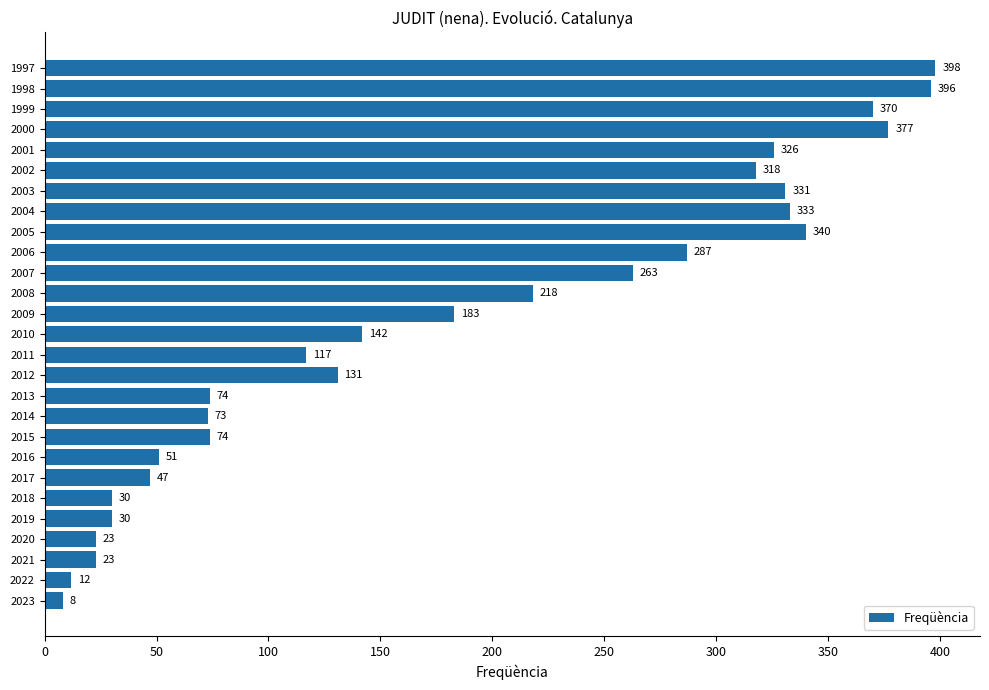

What is the sum of all values?

4975